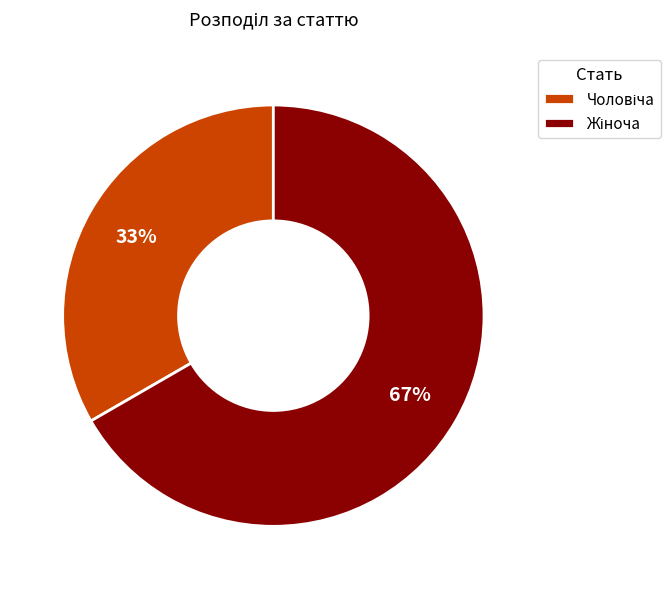

To the nearest percent, what is the average slice percentage?

50%